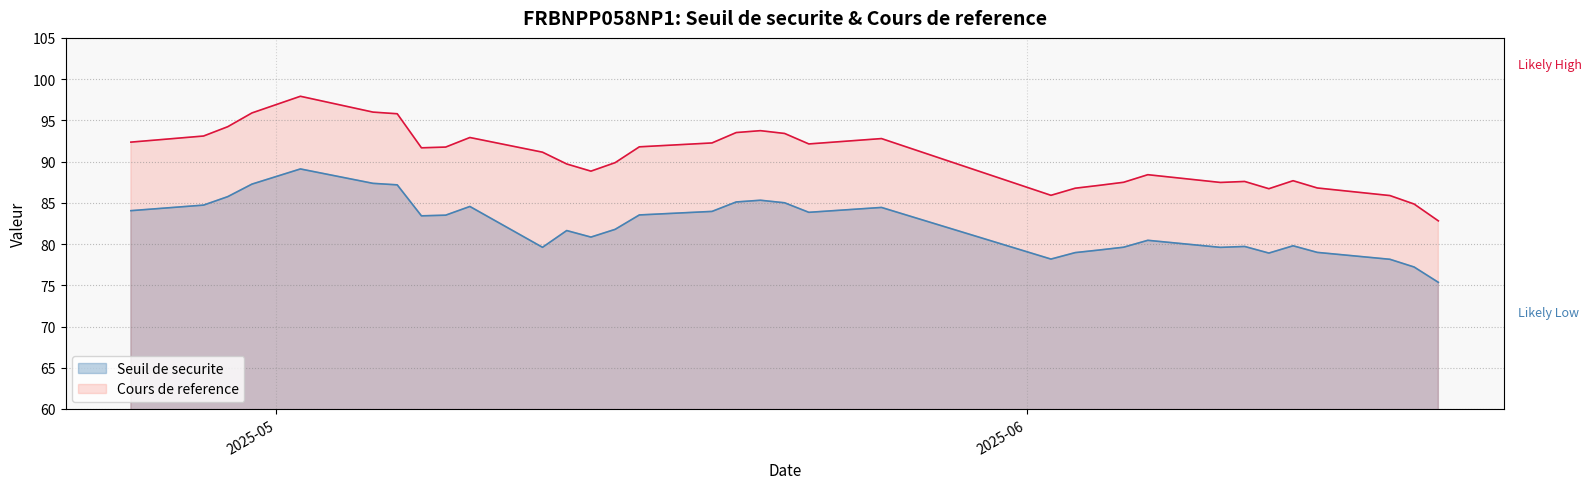

True or false: Seuil de securite has more than 1 points higher than both neighbors.

True